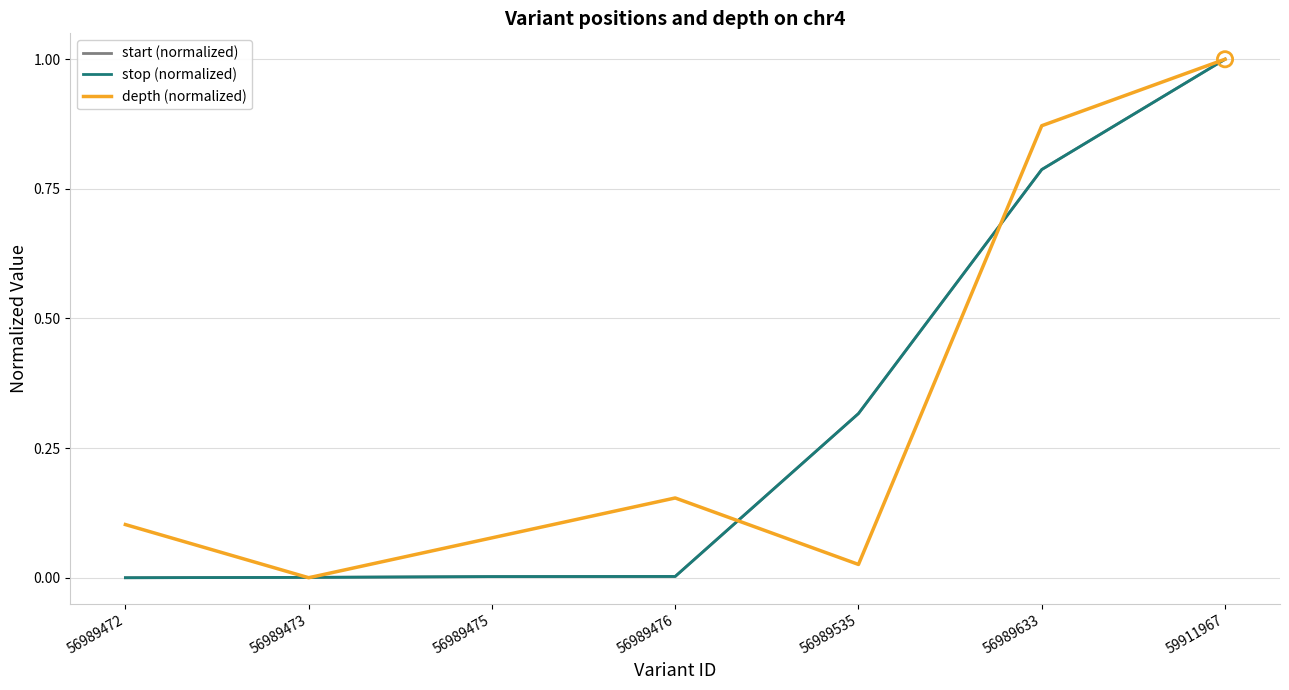

Which series has the largest total across all categories?

depth (normalized)